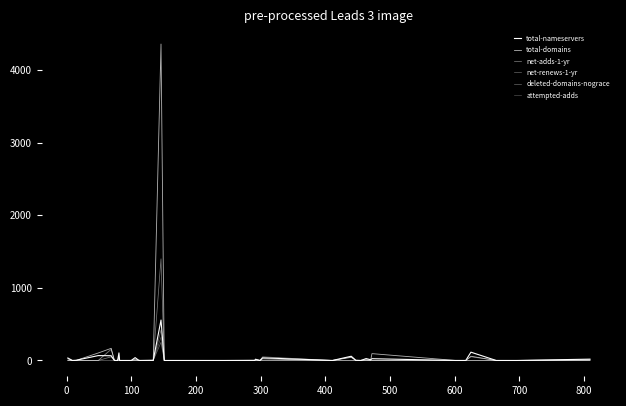

Does the chart have visible grid lines?

No